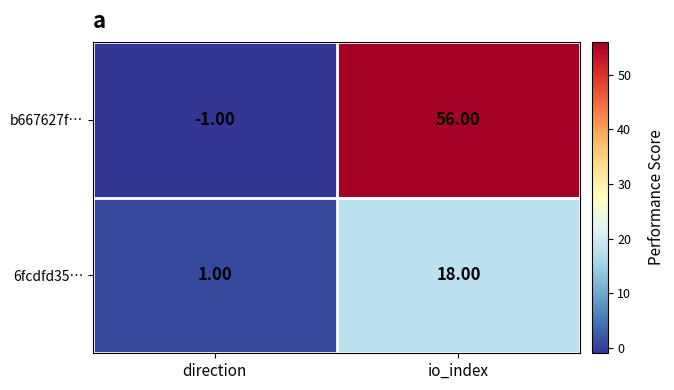

At which category does the chart reach its peak across all series?

io_index